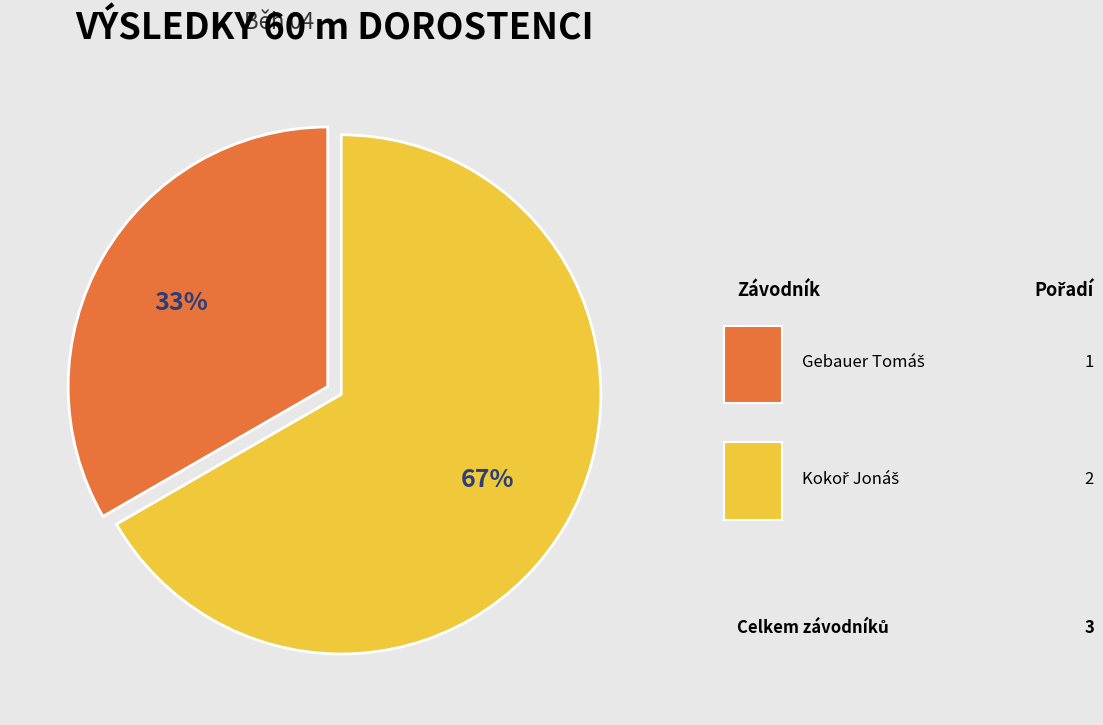

Is there any slice that represents more than half of the pie?

Yes